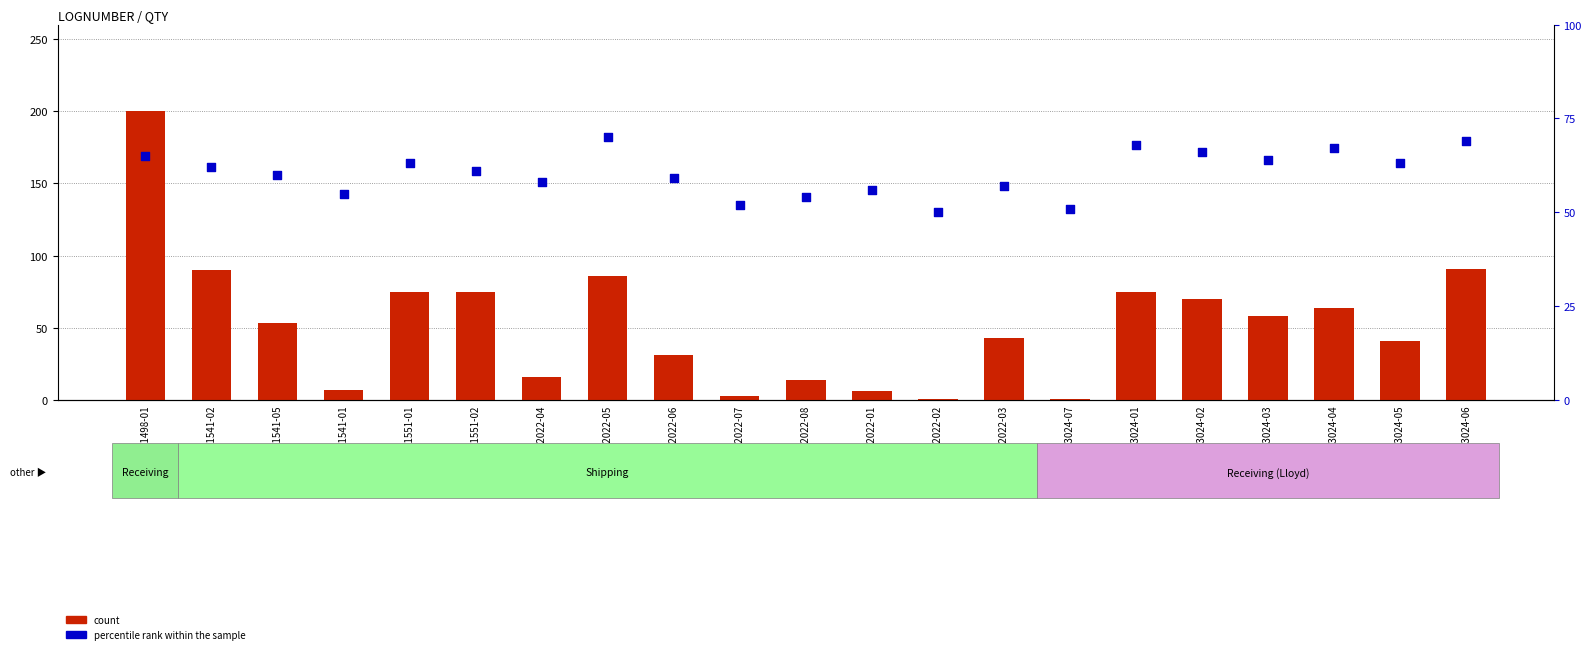

Which series has the largest total across all categories?

percentile rank within the sample